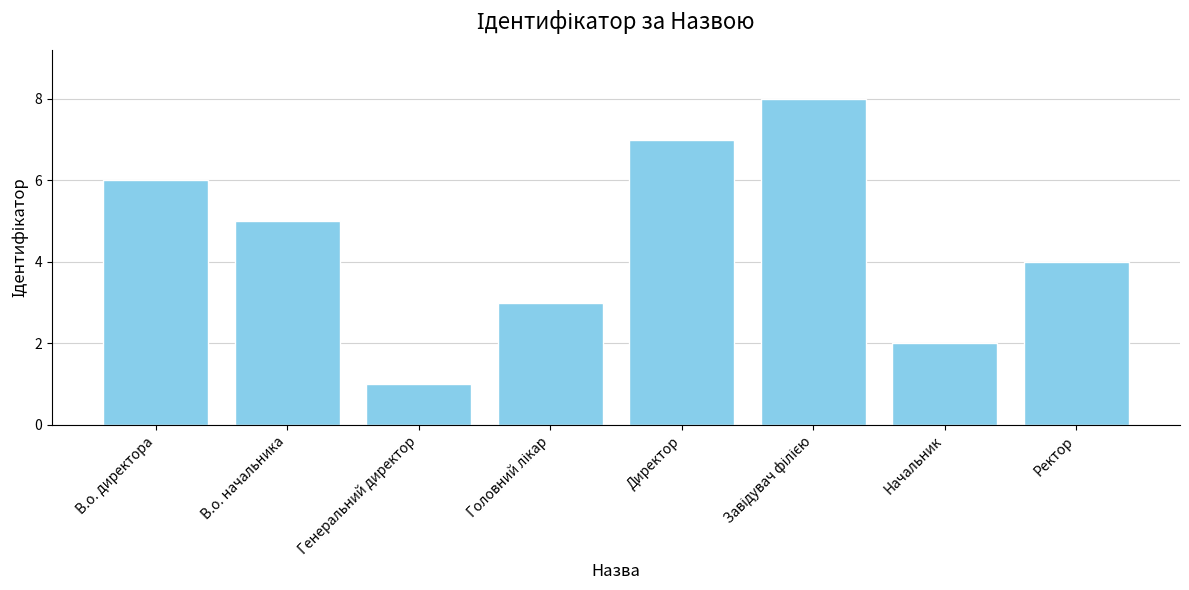

Is it true that the value at Ректор is 1?

False